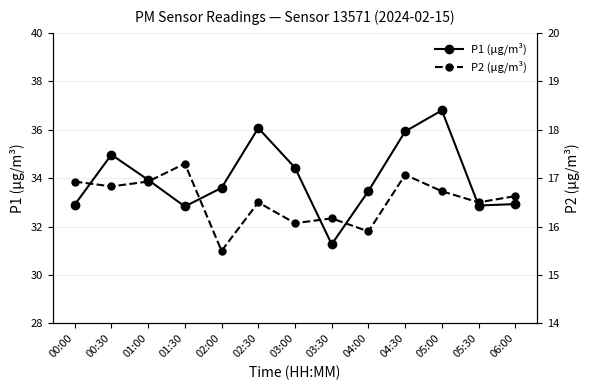

What is the greatest value displayed?

36.8